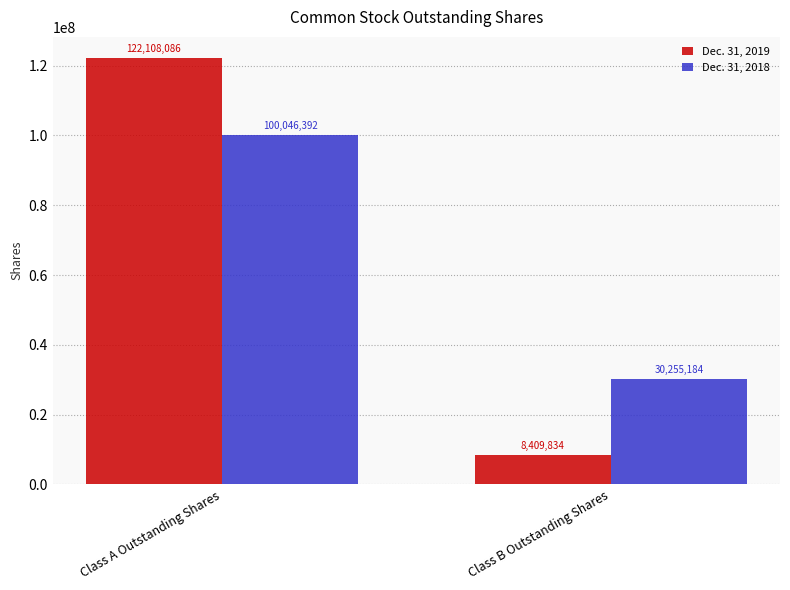

List the labels in order of Dec. 31, 2019 value, smallest first.

Class B Outstanding Shares, Class A Outstanding Shares